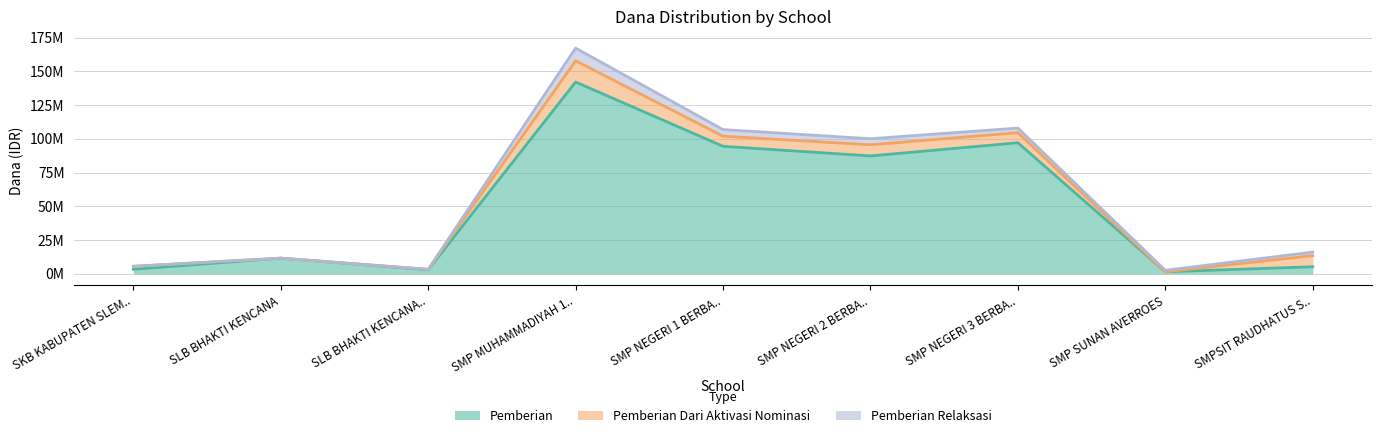

Reading left to right, transcribe all the data shown in this chart.

Pemberian: 3375000	11625000	3000000	142125000	94500000	87375000	97125000	1500000	5250000
Pemberian Dari Aktivasi Nominasi: 2250000	0	375000	15750000	7500000	8250000	7500000	0	8250000
Pemberian Relaksasi: 0	0	0	9375000	4875000	4500000	3375000	1125000	2625000